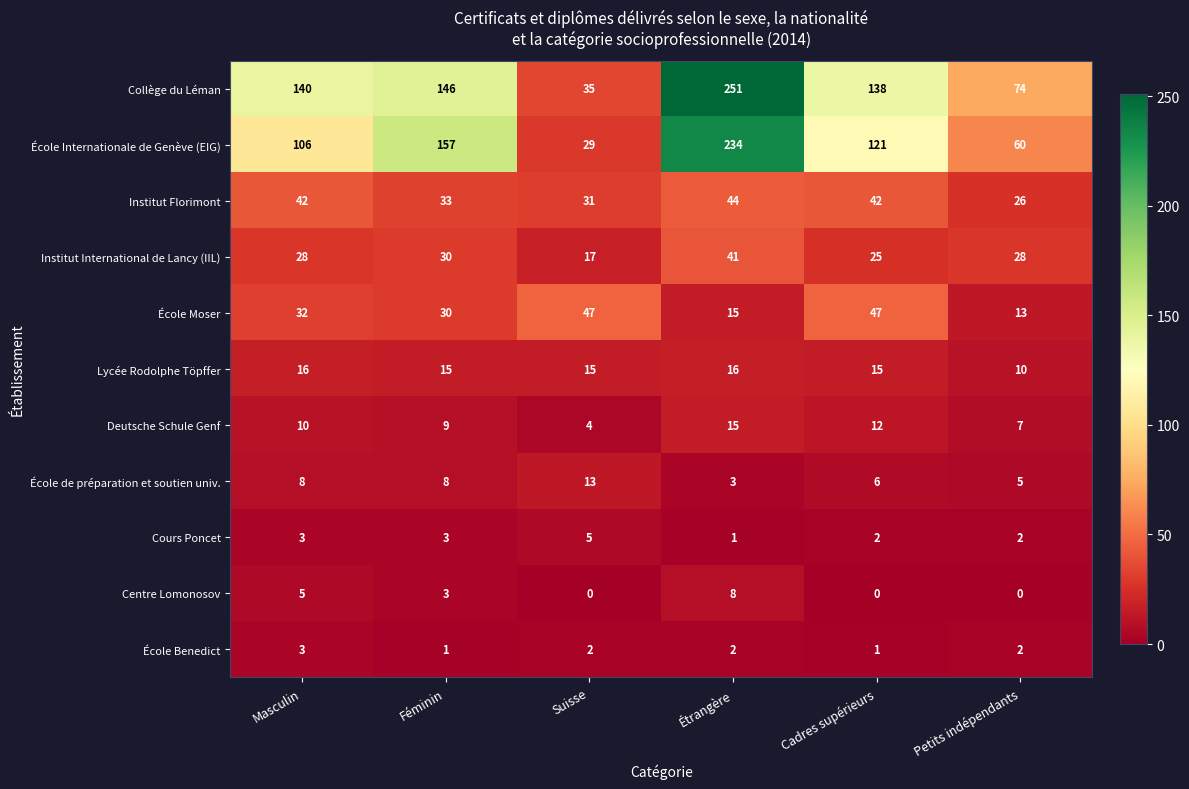

At which label does Institut International de Lancy (IIL) reach its minimum?

Suisse